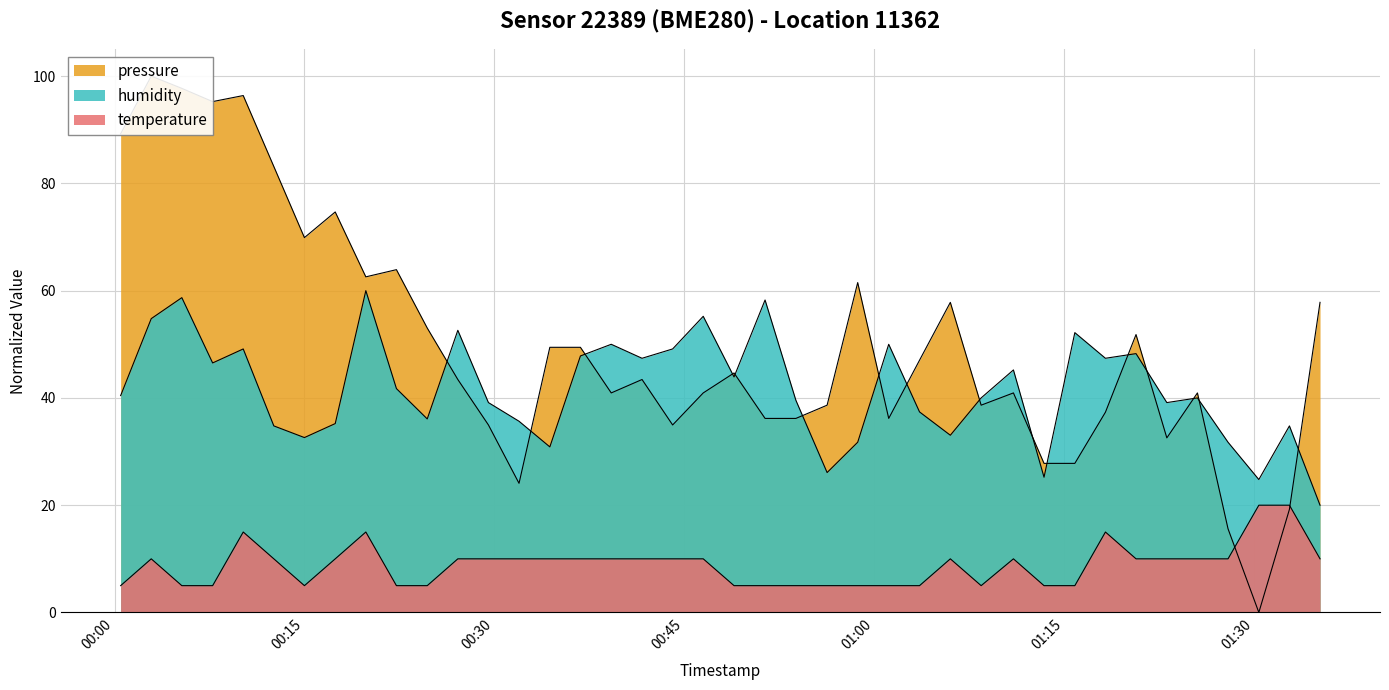

Which series has the largest range (max minus min)?

pressure